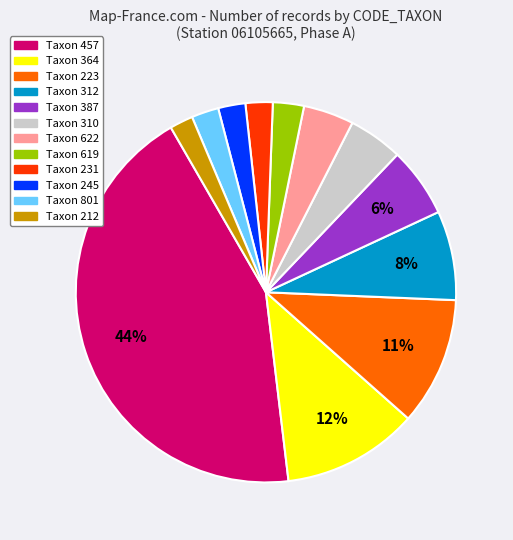

How many slices are in this pie chart?

12